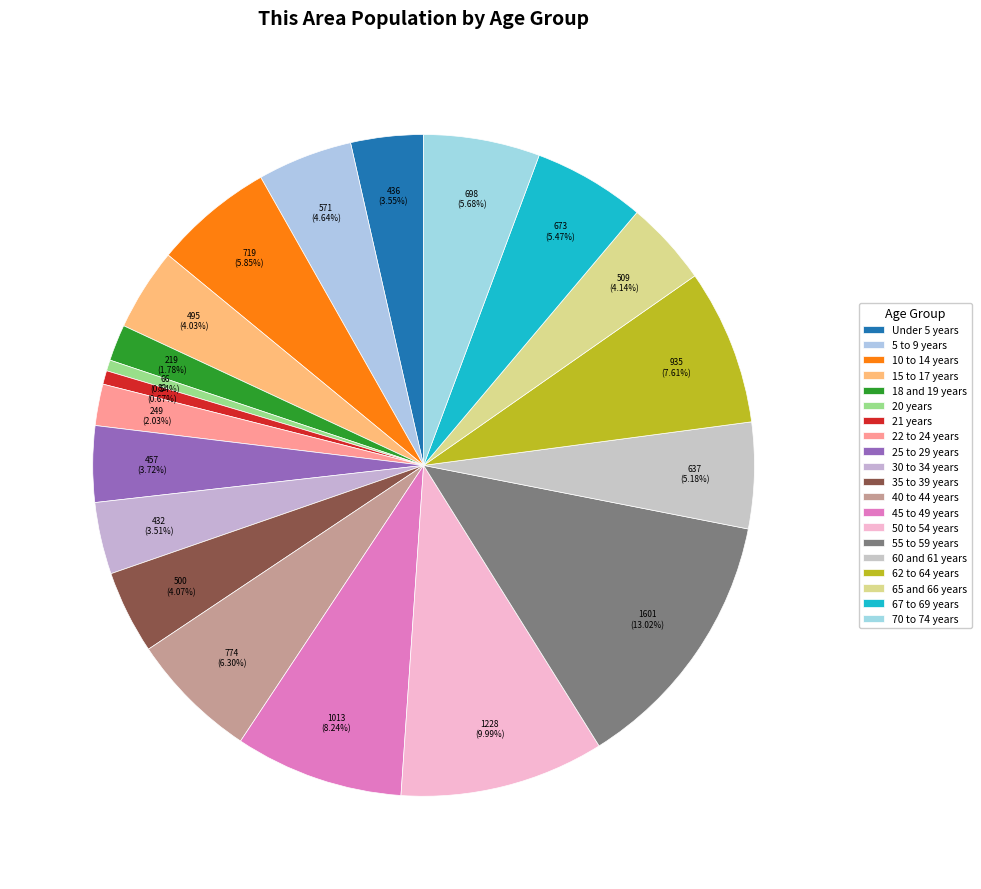

How many slices are in this pie chart?

20